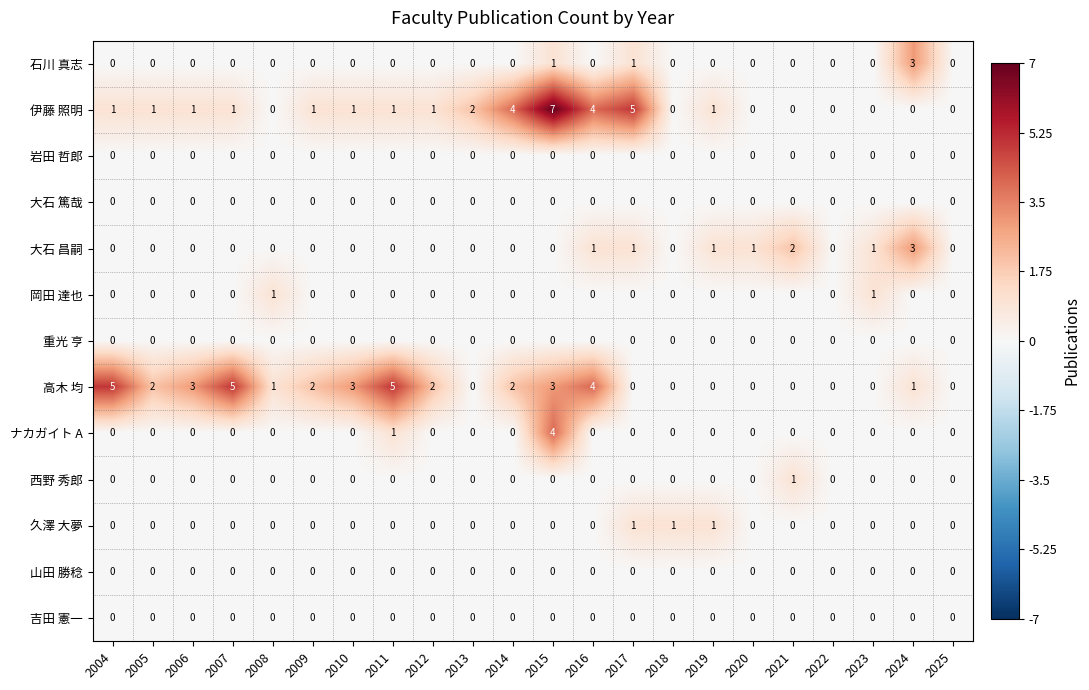

What is the difference between the highest and lowest values at 2017?

5